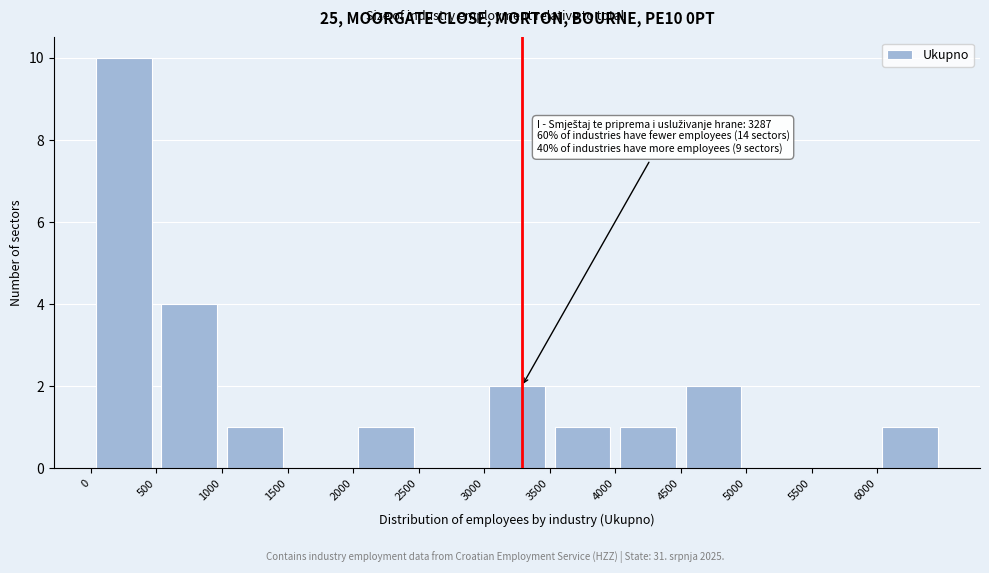

Over which range of the x-axis is the bar tallest?

0 to 500